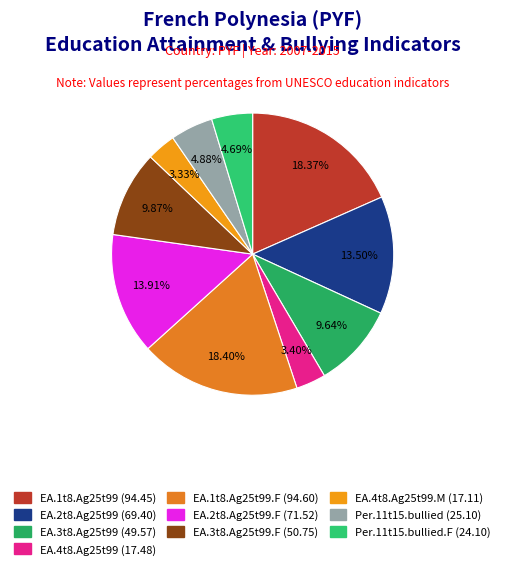

How many slices are in this pie chart?

10